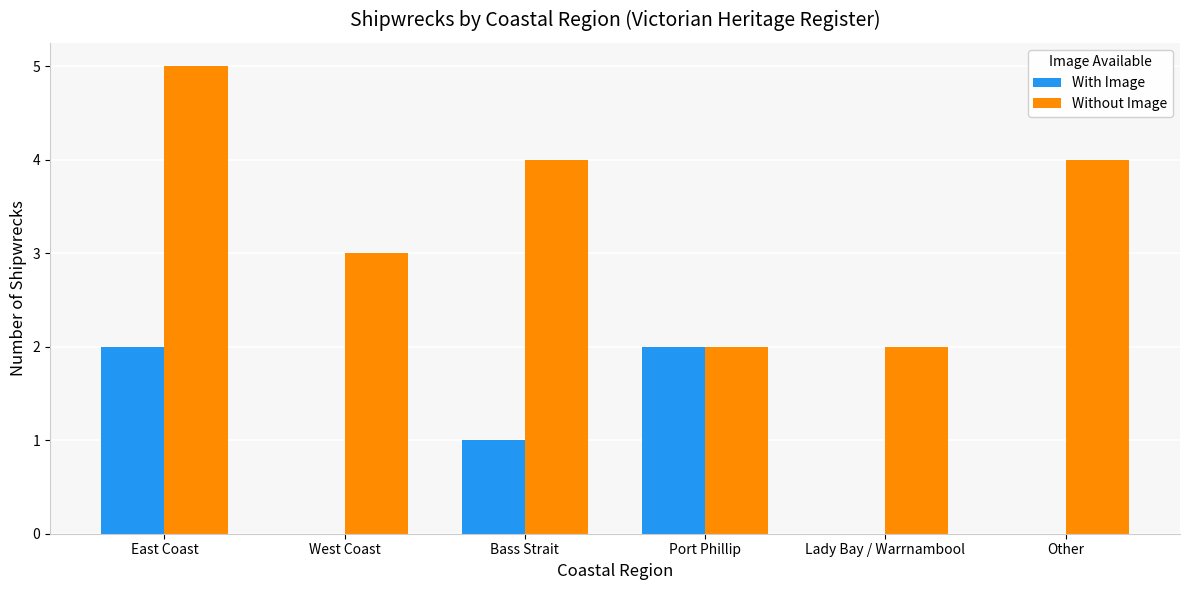

What value does the With Image series have at Port Phillip?

2